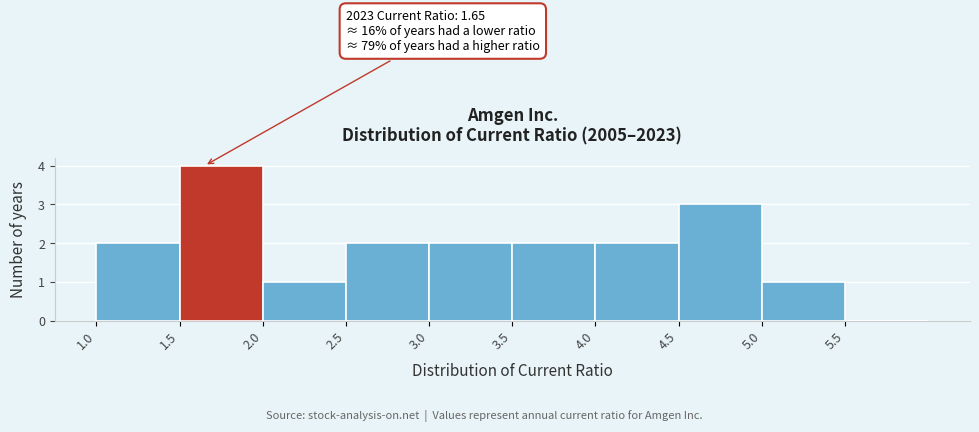

Over which range of the x-axis is the bar tallest?

1.5 to 2.0